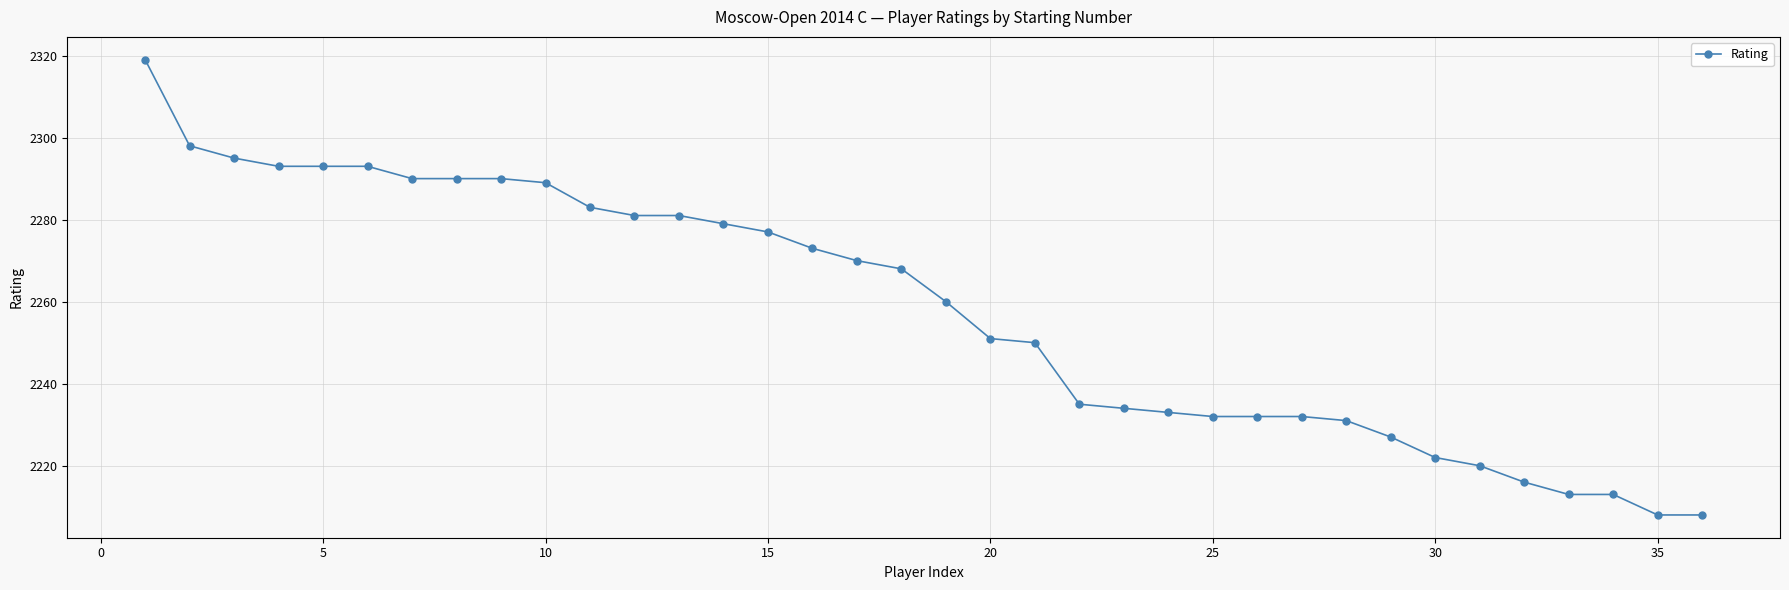

What is the greatest value displayed?

2319